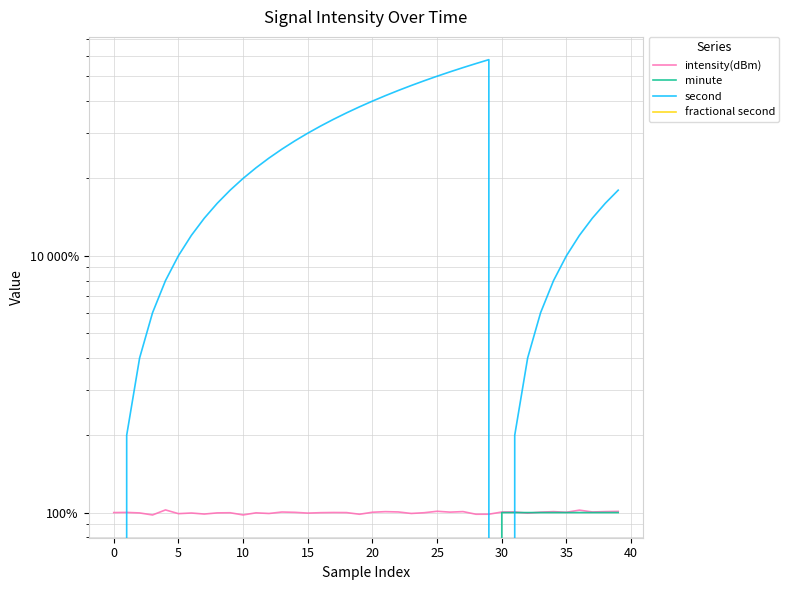

Rank the series by their maximum value, from highest to lowest.

second, intensity(dBm), minute, fractional second